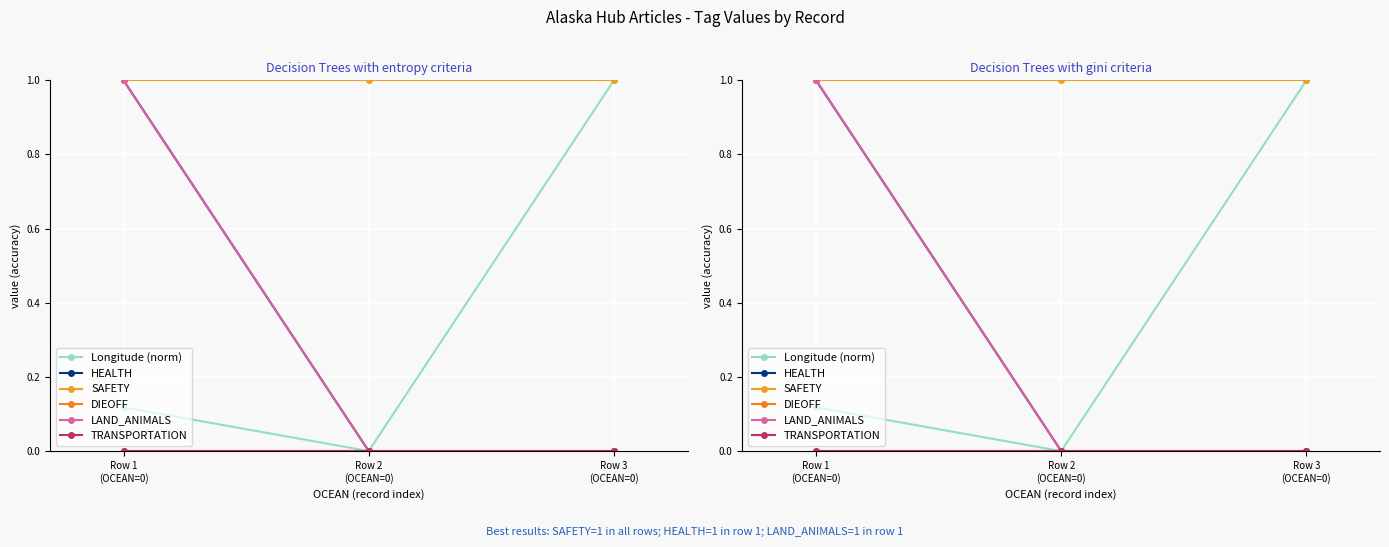

What is the label of the 1st point from the left?

Row 1
(OCEAN=0)